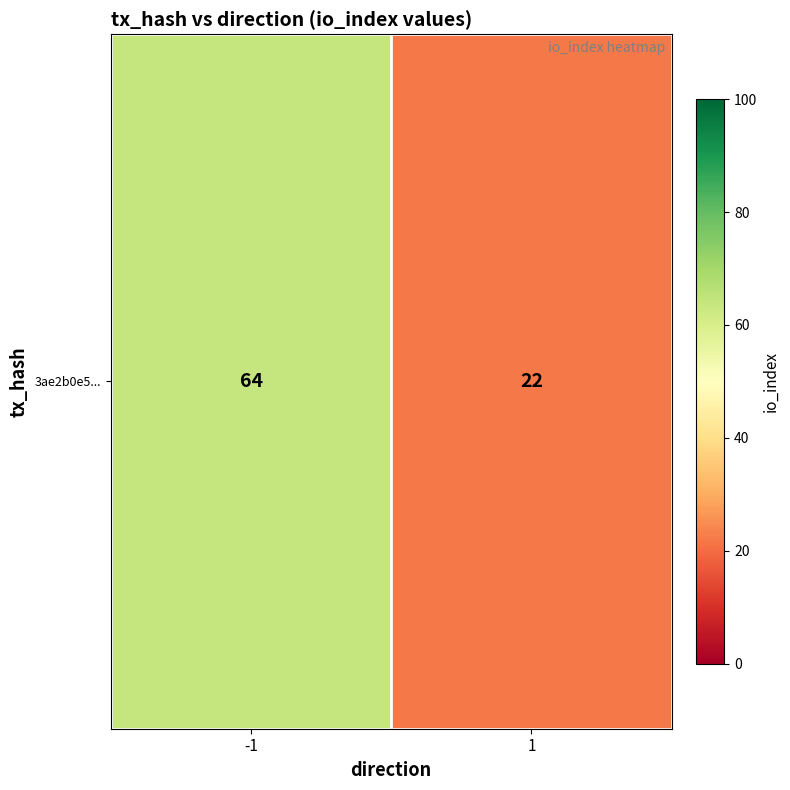

At which label is the value closest to 43?

-1